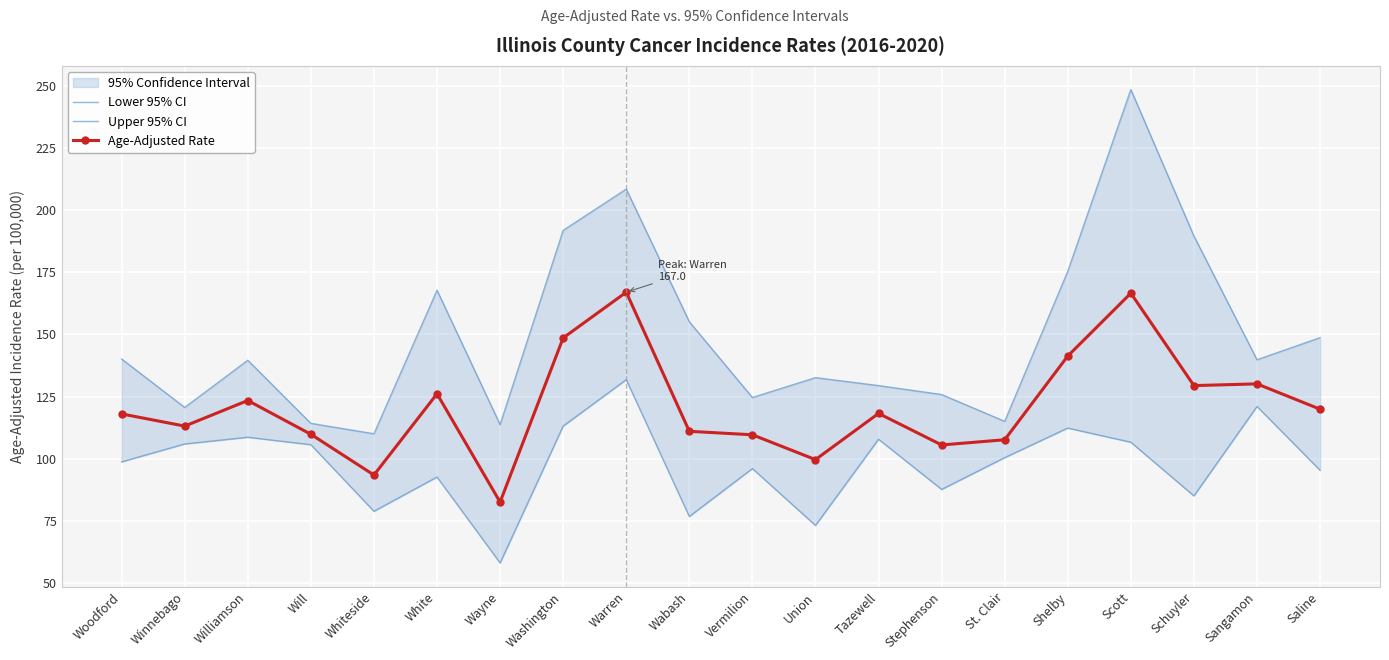

What position from the right is Shelby?

5